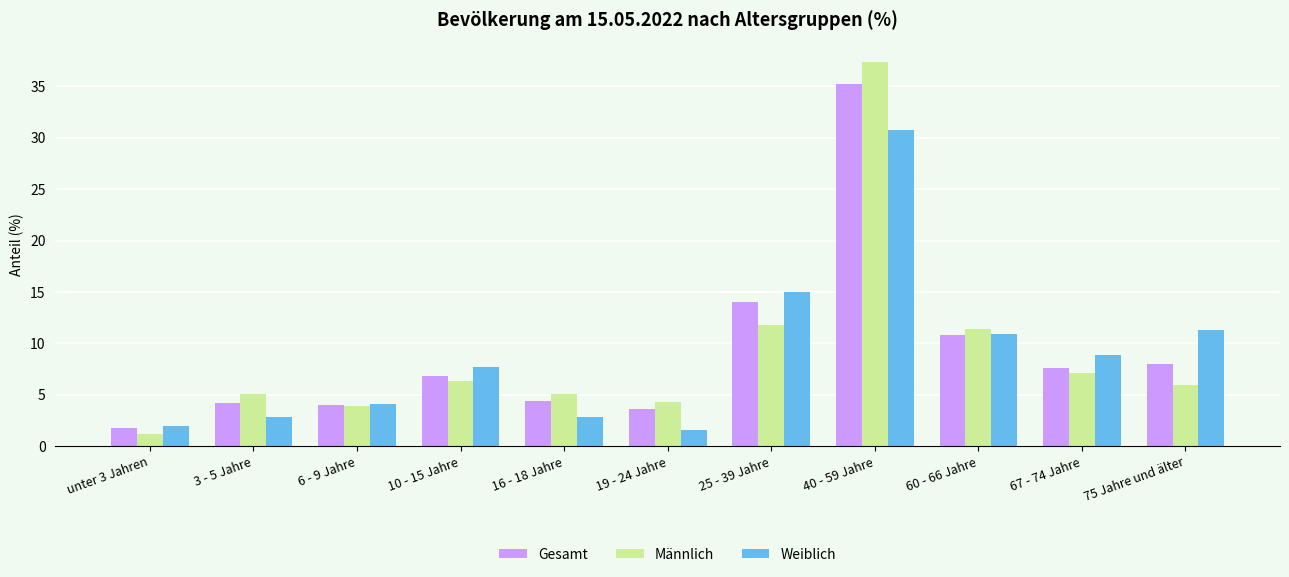

How many data points in Weiblich are above 7?

6